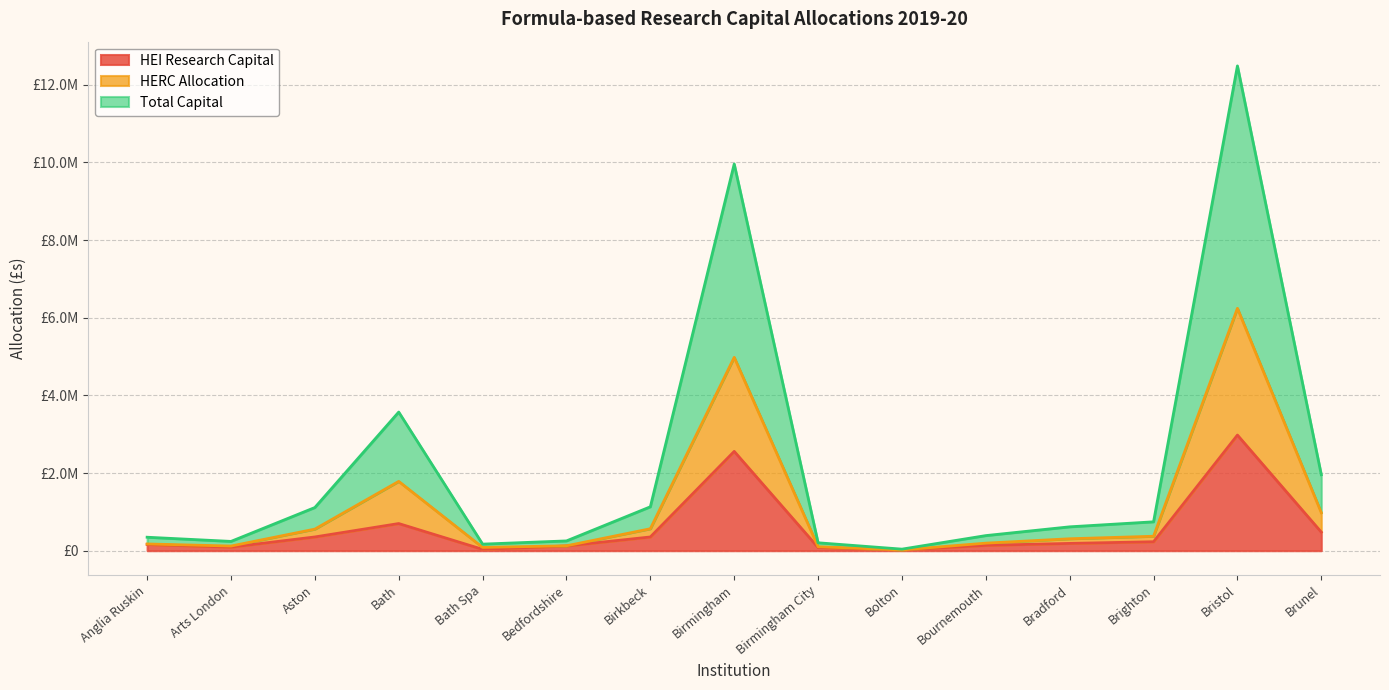

Rank the series by their average value, from highest to lowest.

Total Capital, HERC Allocation, HEI Research Capital